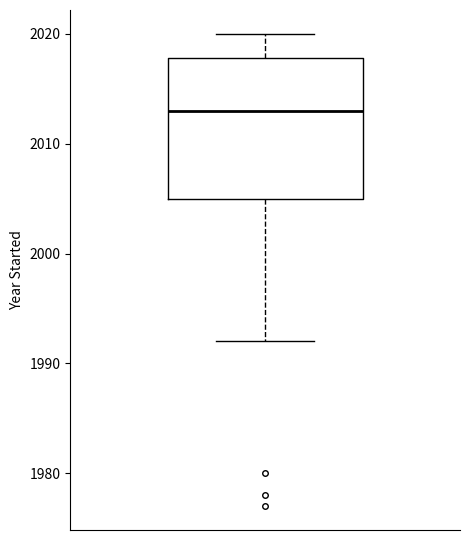

Where does the median line of the box sit on the y-axis? The values are not printed on the chart, so give them approximately, as read against the axis.

2013